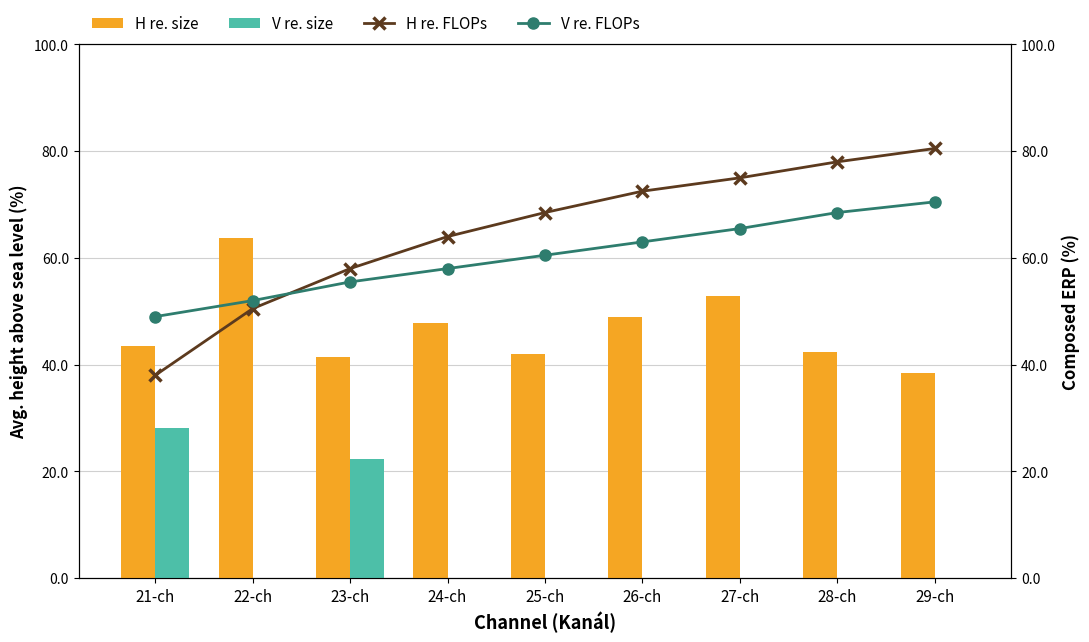

True or false: V re. FLOPs has a value of 19.8 at 23-ch.

False